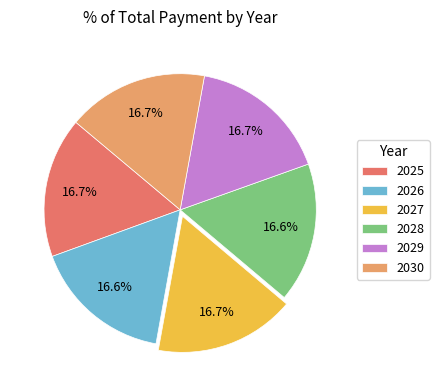

Count the number of slices in the pie.

6